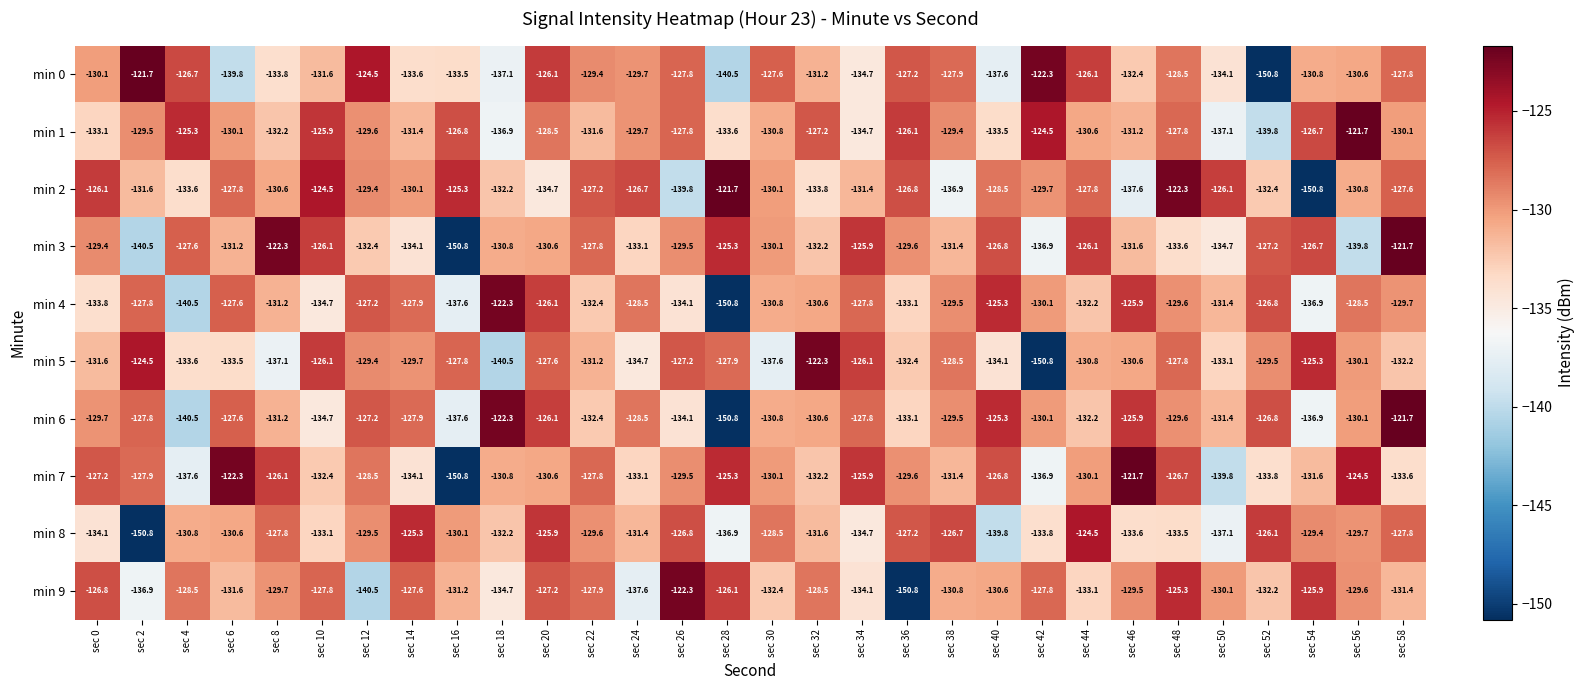

What is the difference between the maximum and minimum values in the min 6 series?

29.1